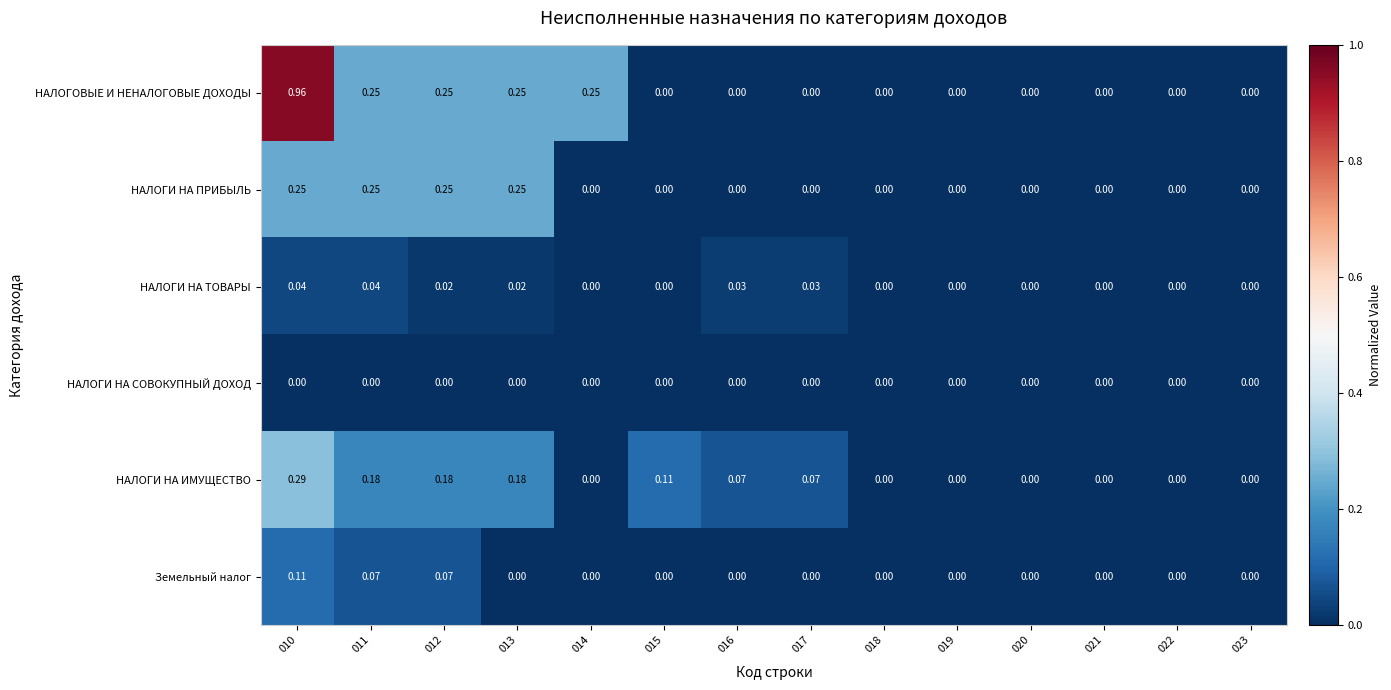

Which series has the widest spread of values?

НАЛОГОВЫЕ И НЕНАЛОГОВЫЕ ДОХОДЫ